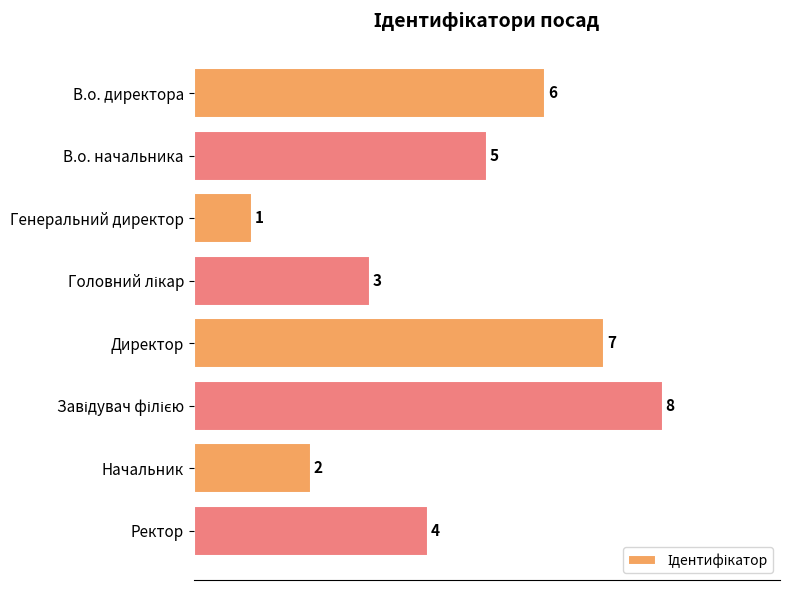

What is the maximum value shown in the chart?

8